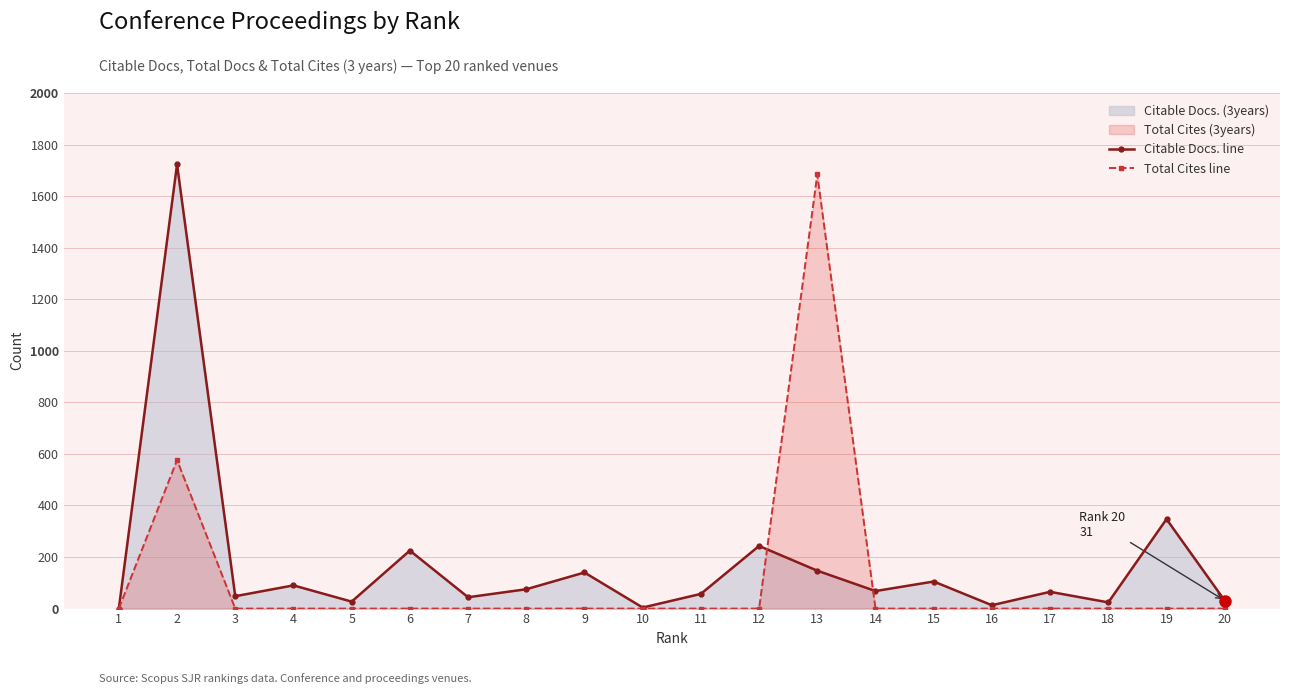

How many positive values does the Citable Docs. line series have?

19